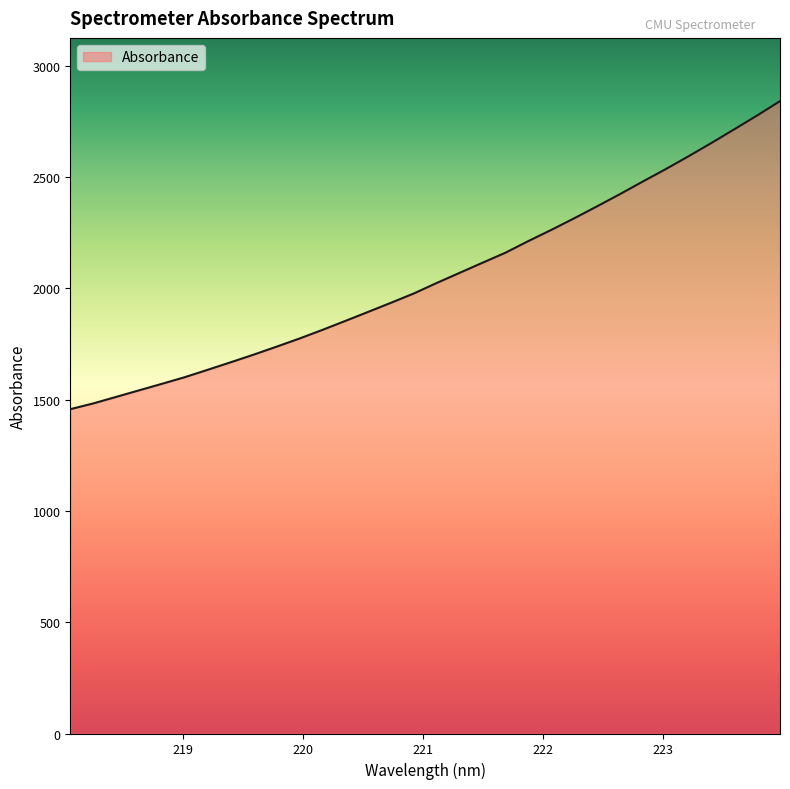

What is the greatest value displayed?

2840.5